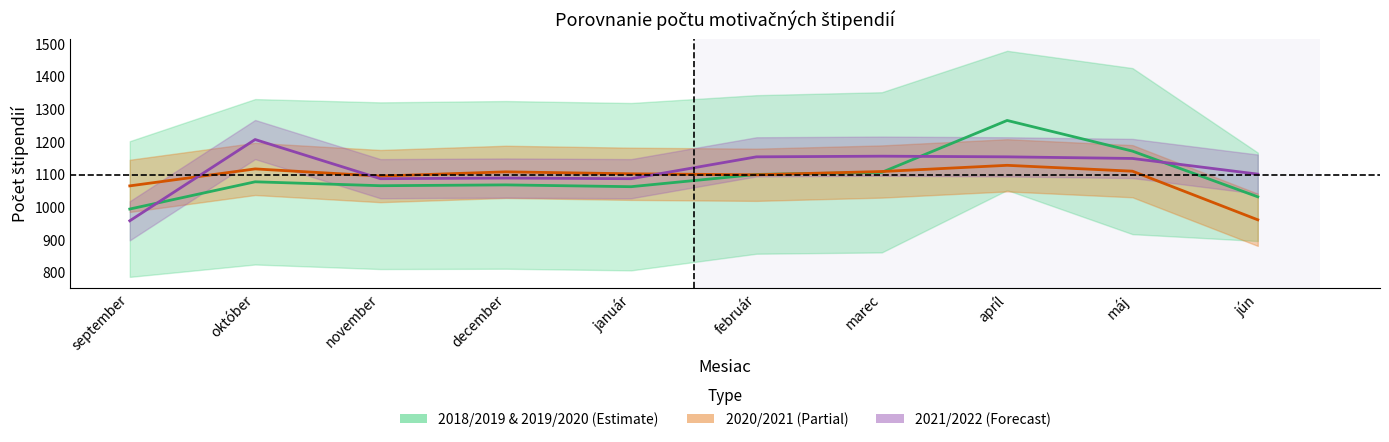

The 2018/2019 & 2019/2020 series shows 1171.5 at máj. True or false?

True